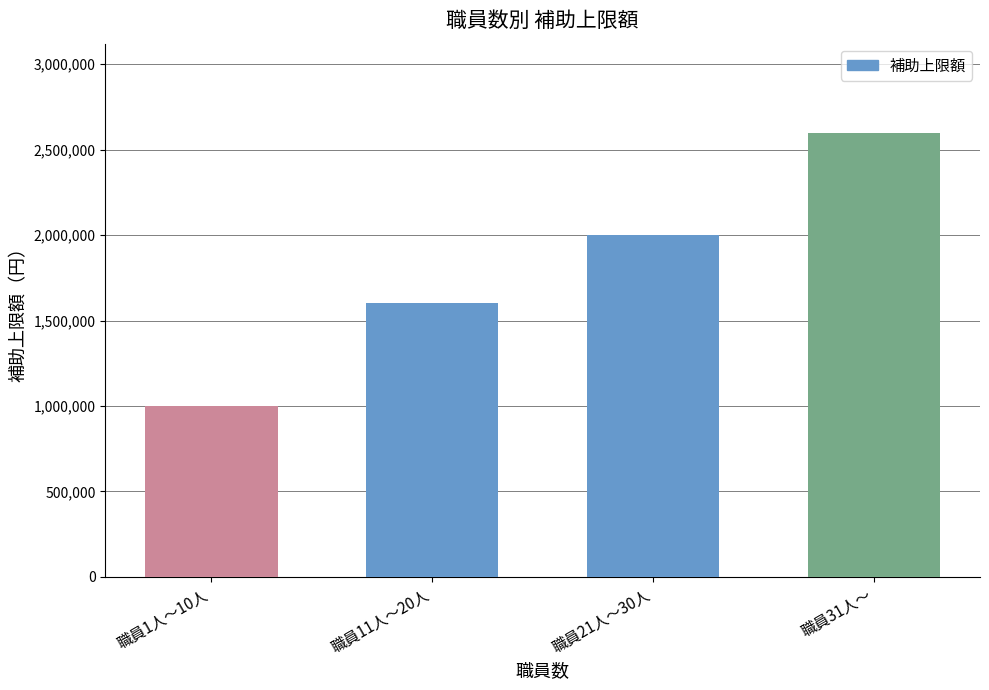

Reading right to left, list all the values displayed in this chart.

2600000	2000000	1600000	1000000